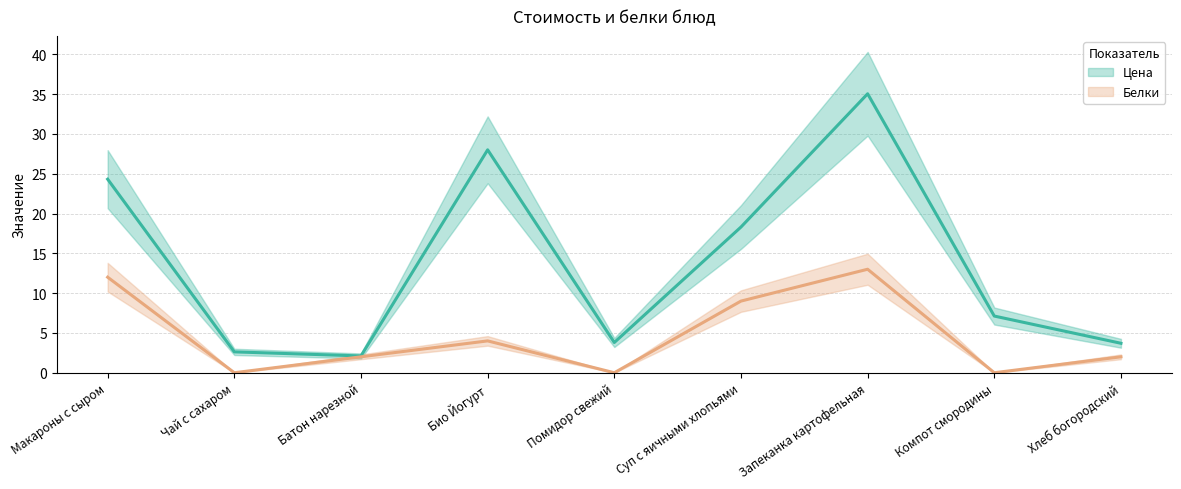

The value of Цена (среднее) at Макароны с сыром is 24.3. True or false?

True